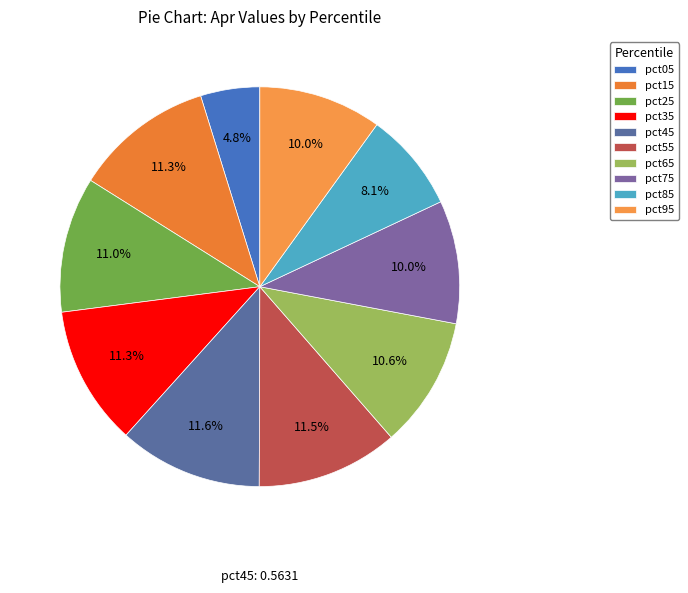

Which category has the smallest portion of the pie?

pct05